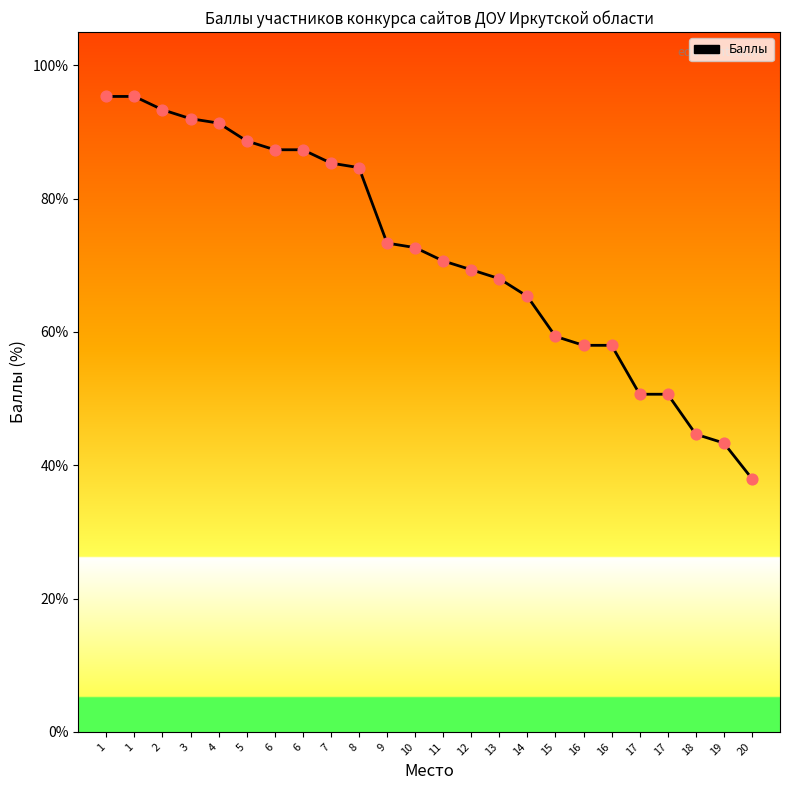

What is the change in value from 17 to 18?

-6.0